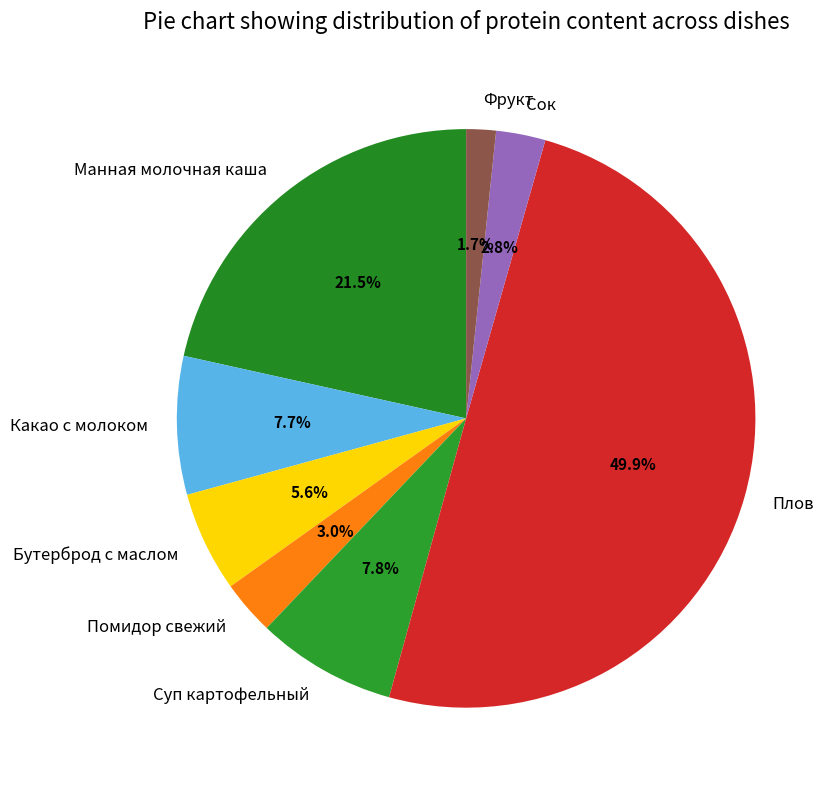

Does Бутерброд с маслом account for over 50% of the chart?

No